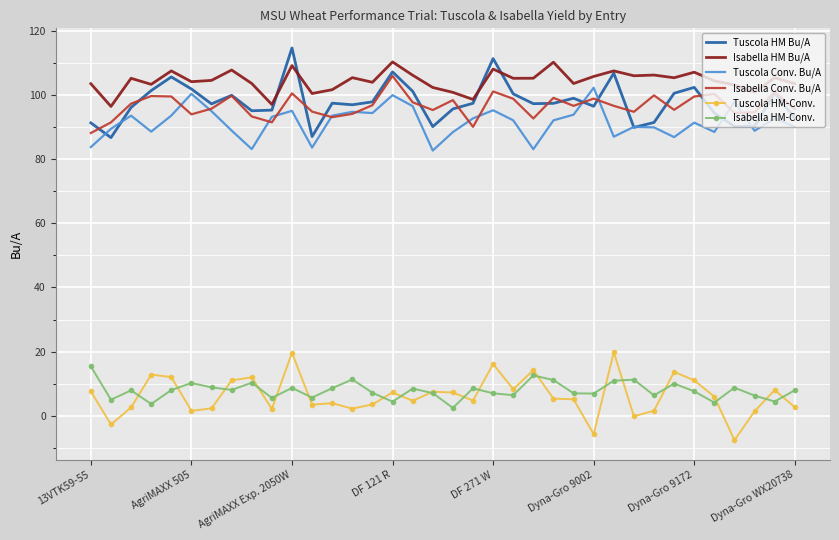

Which series has the largest total across all categories?

Isabella HM Bu/A